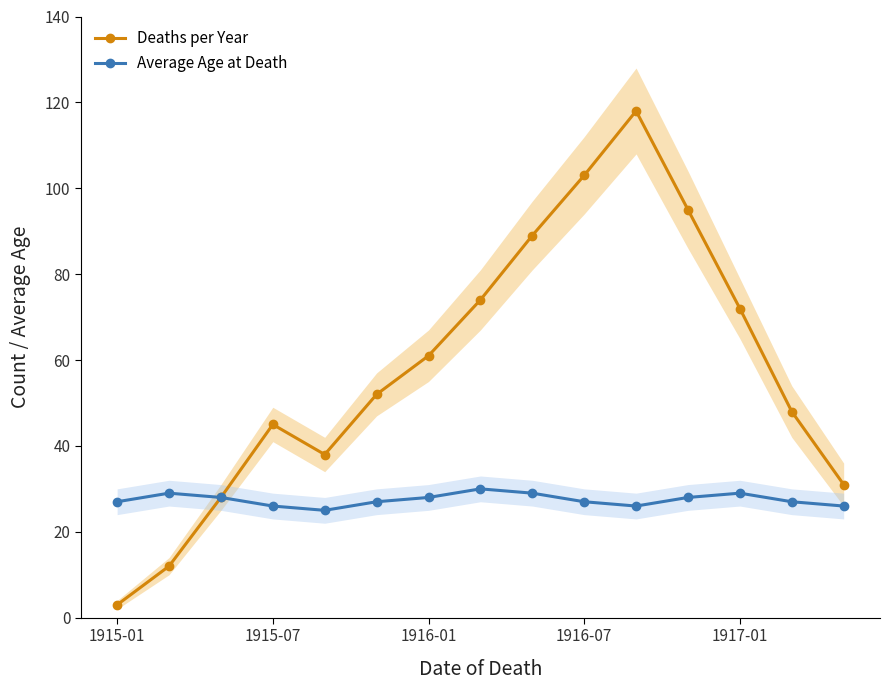

Rank the series by their average value, from lowest to highest.

Average Age at Death, Deaths per Year